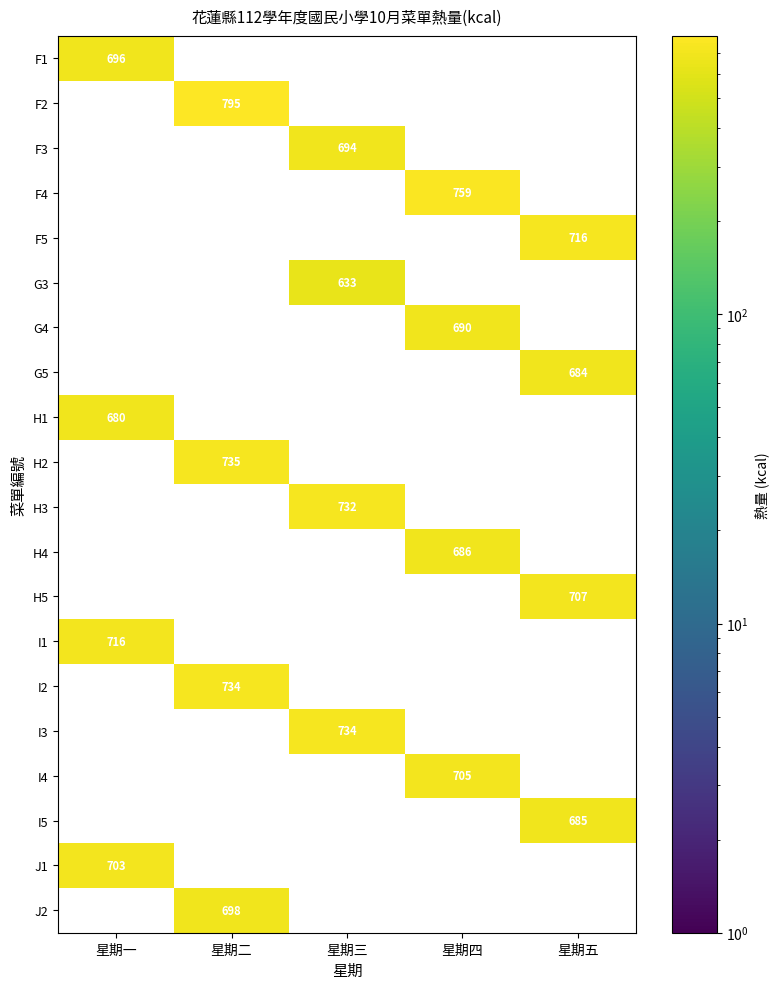

The G5 series shows 684 at 星期五. True or false?

True